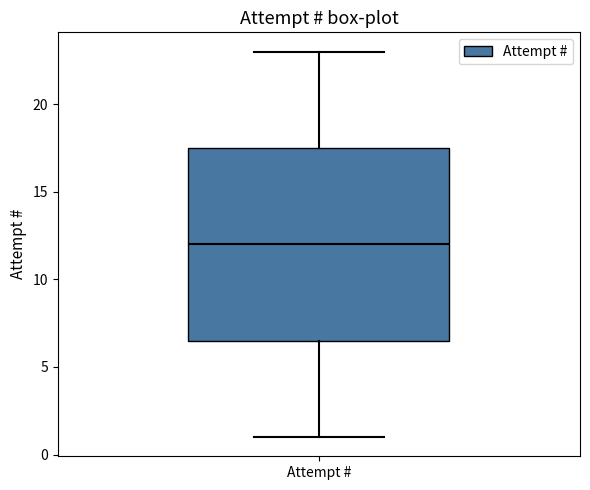

Where is the upper edge of the box for Attempt # on the y-axis? The values are not printed on the chart, so give them approximately, as read against the axis.

17.5